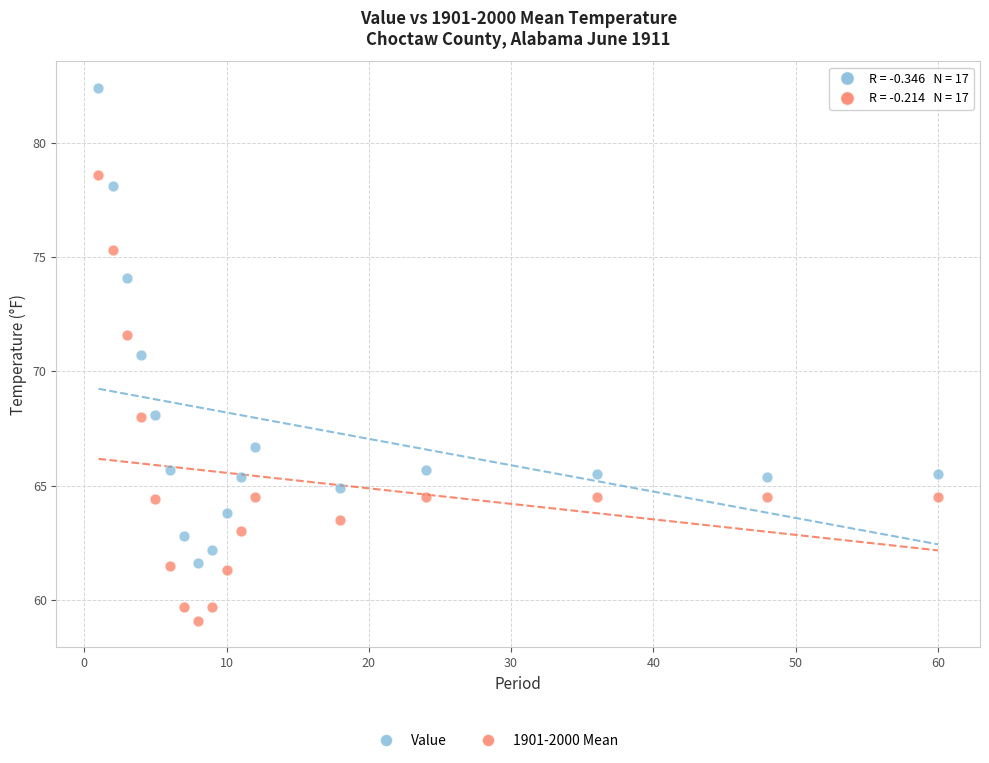

Which series reaches the minimum Y coordinate?

1901-2000 Mean